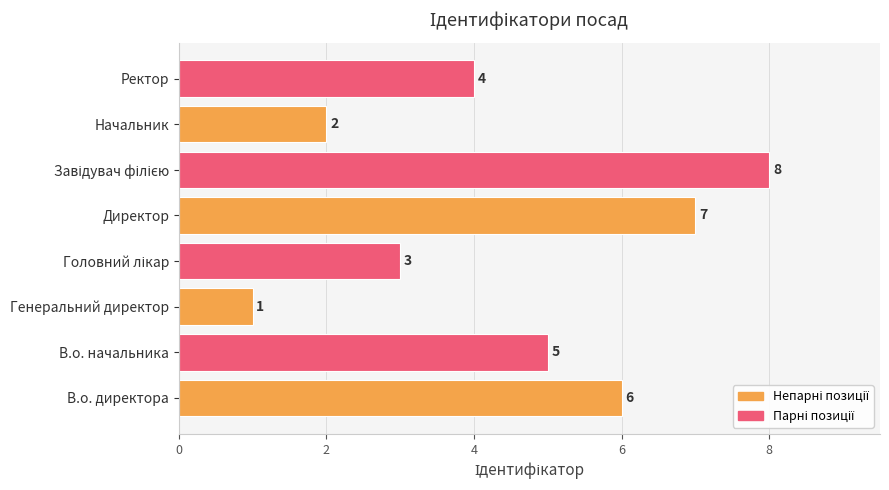

Reading bottom to top, transcribe all the data shown in this chart.

6	5	1	3	7	8	2	4